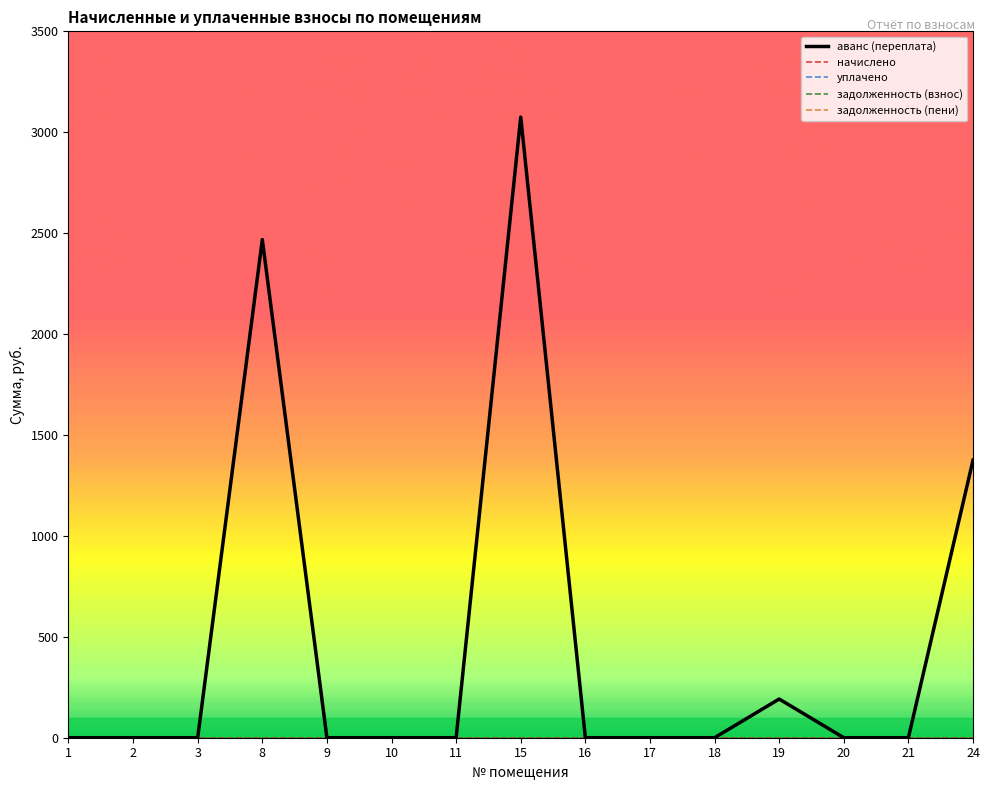

Does the chart display data point markers on the line(s)?

No